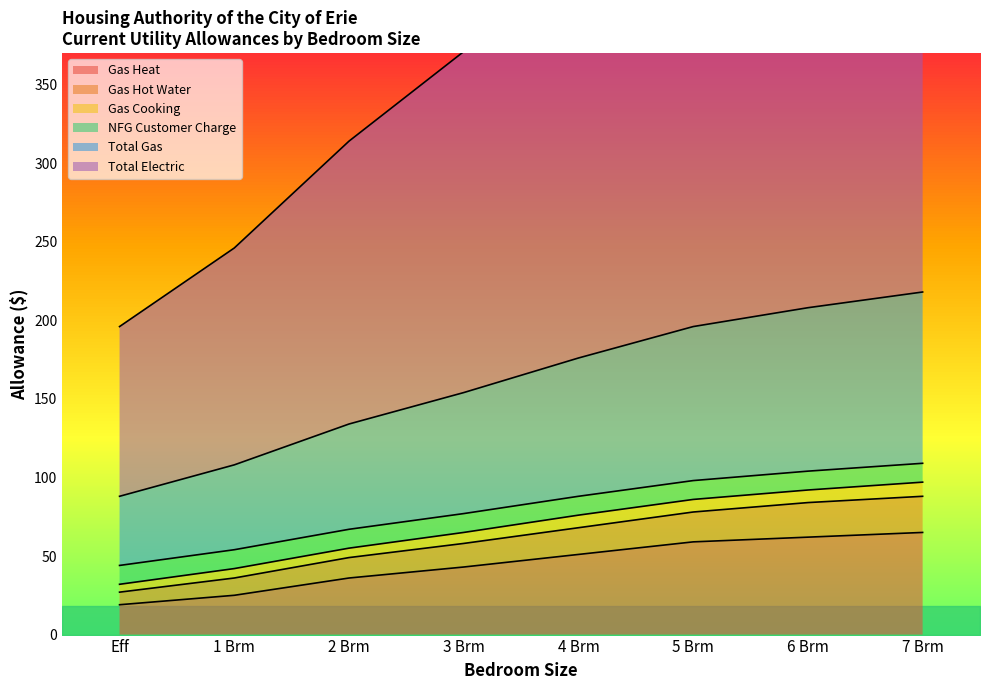

Between 4 Brm and 1 Brm, which is larger?

4 Brm